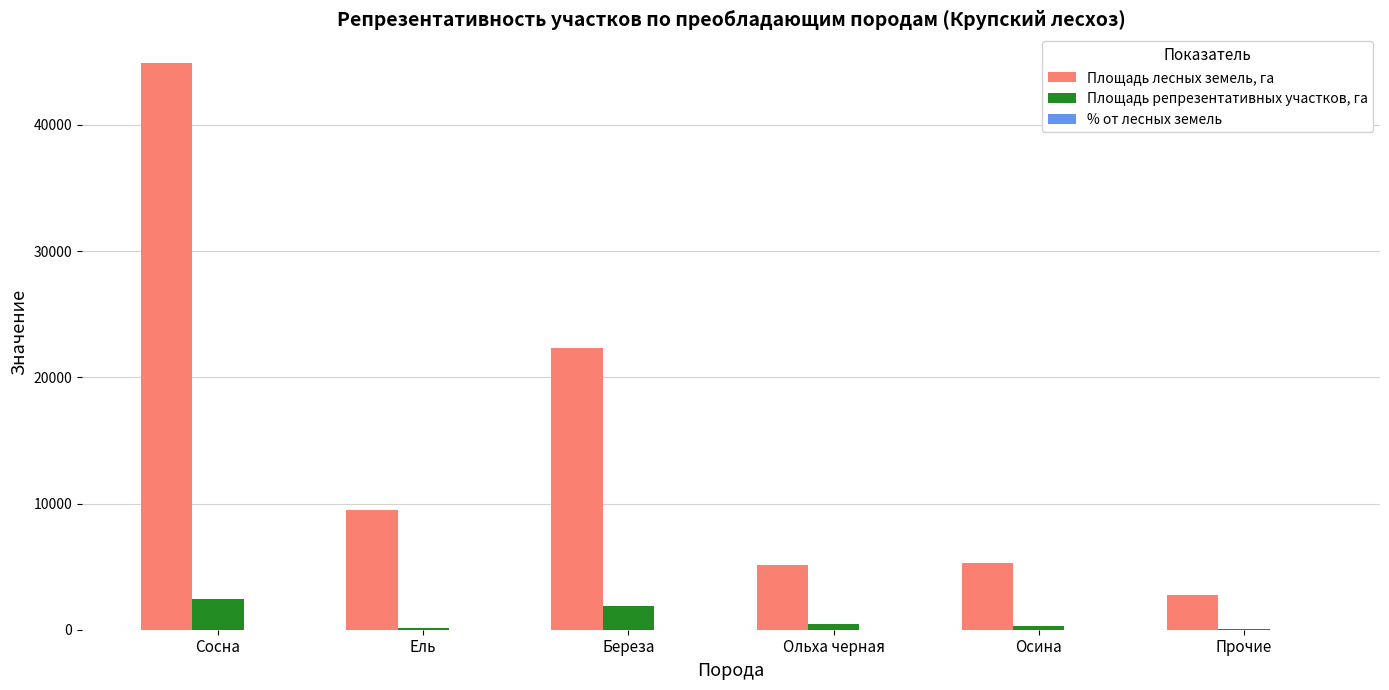

True or false: Площадь лесных земель, га has a value of 2735.1 at Прочие.

True